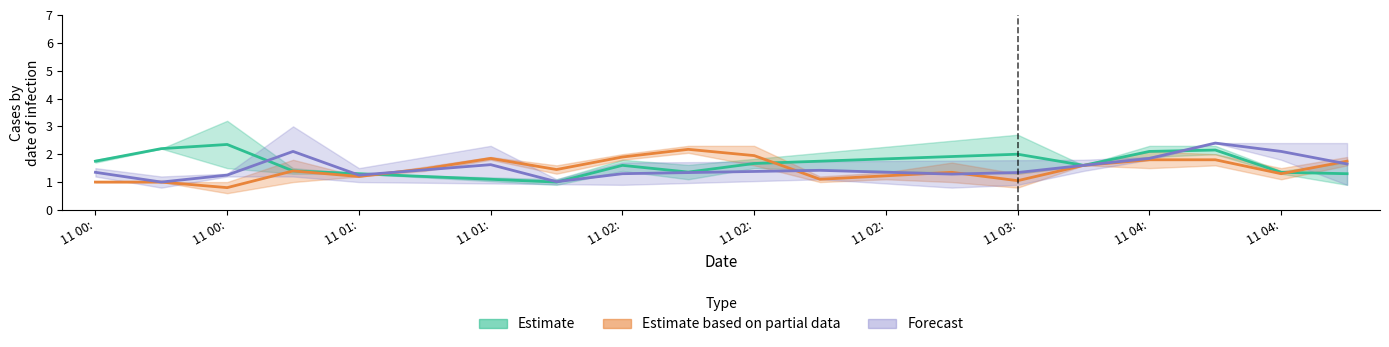

List the series in order of their peak value, lowest first.

Estimate based on partial data, Estimate, Forecast